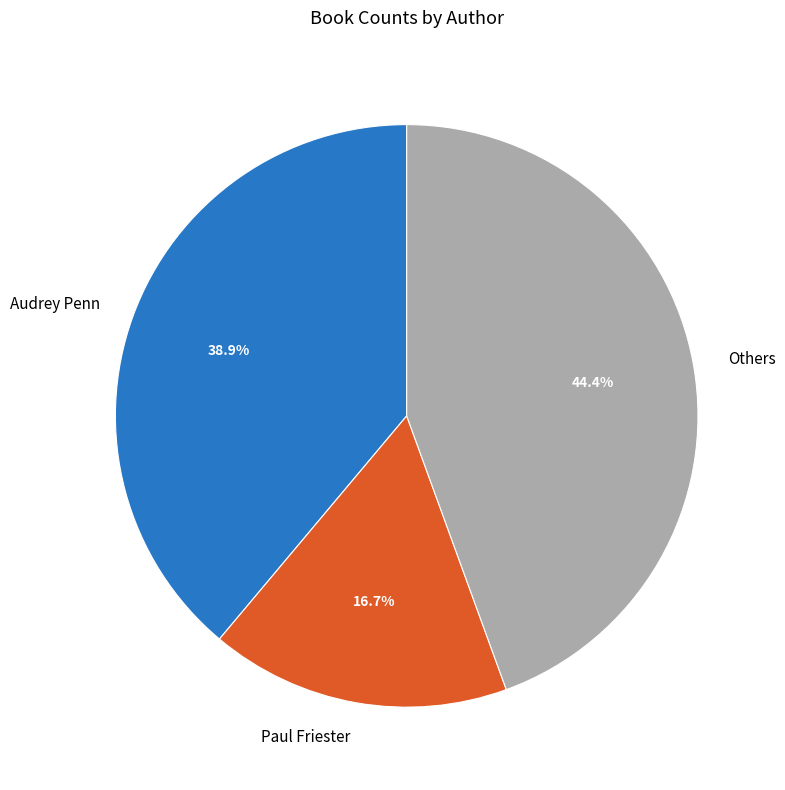

What is the total percentage of Paul Friester and Audrey Penn?

55.6%